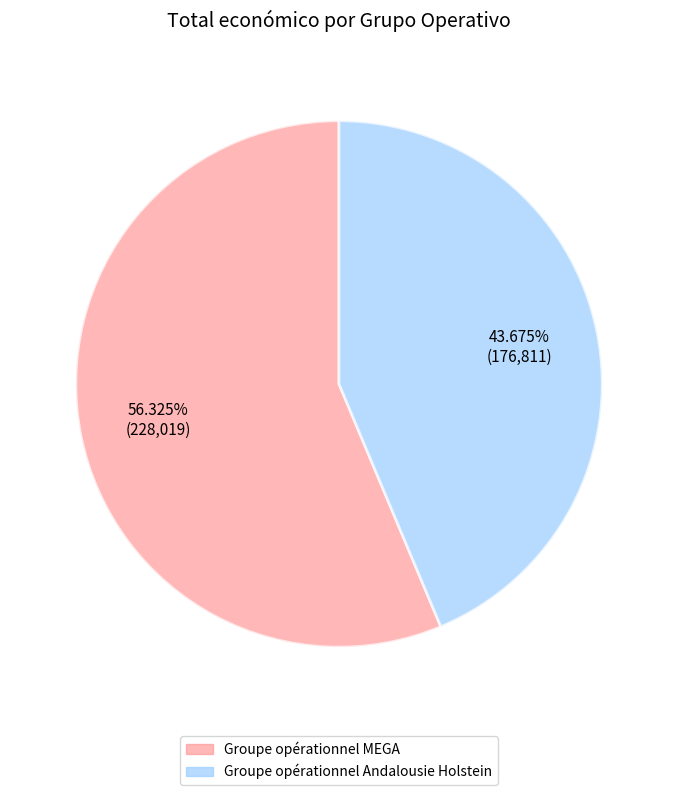

To the nearest percent, what is the difference between the Groupe opérationnel MEGA and Groupe opérationnel Andalousie Holstein slice percentages?

13%